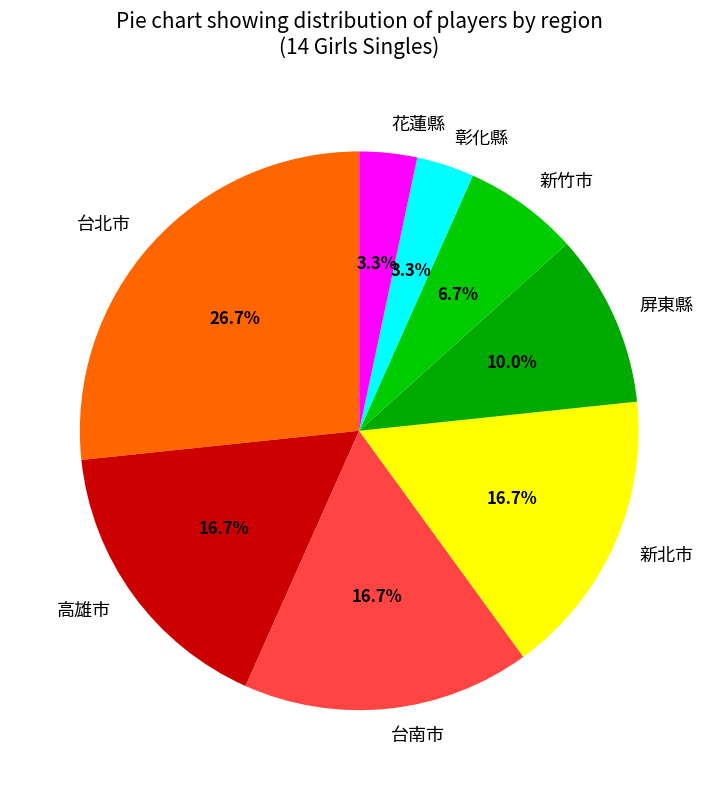

The 台南市 slice represents 6% of the pie. True or false?

False